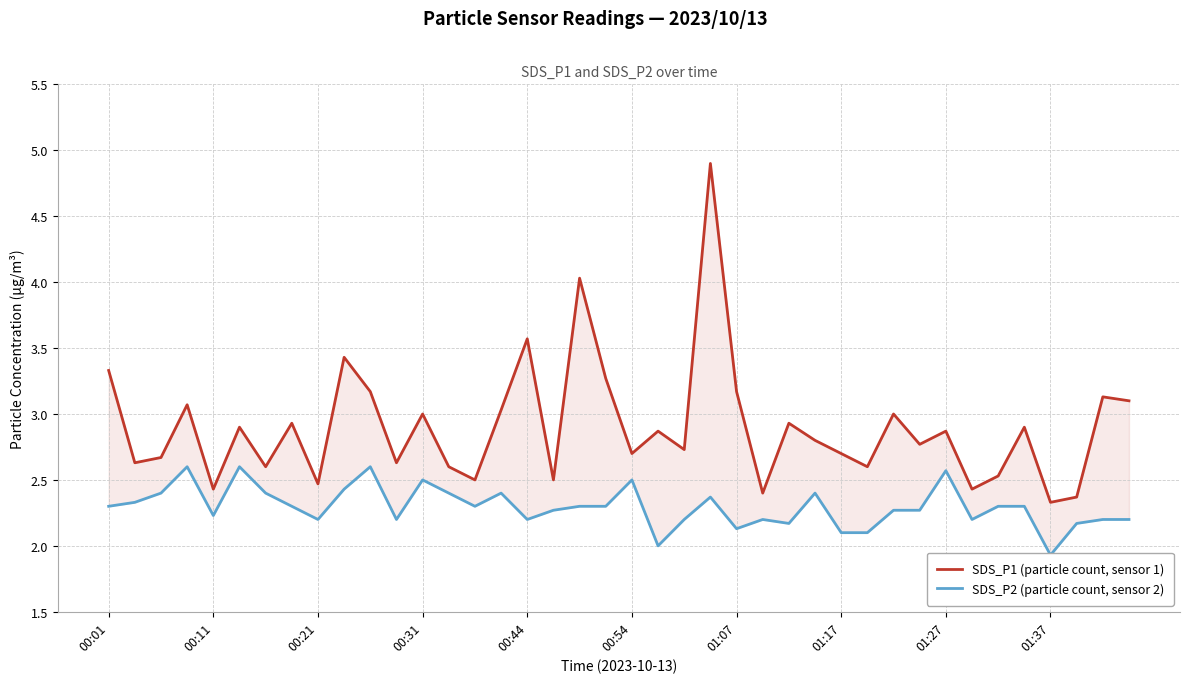

Between 10 and 14, which series saw the biggest shift?

SDS_P1 (particle count, sensor 1)